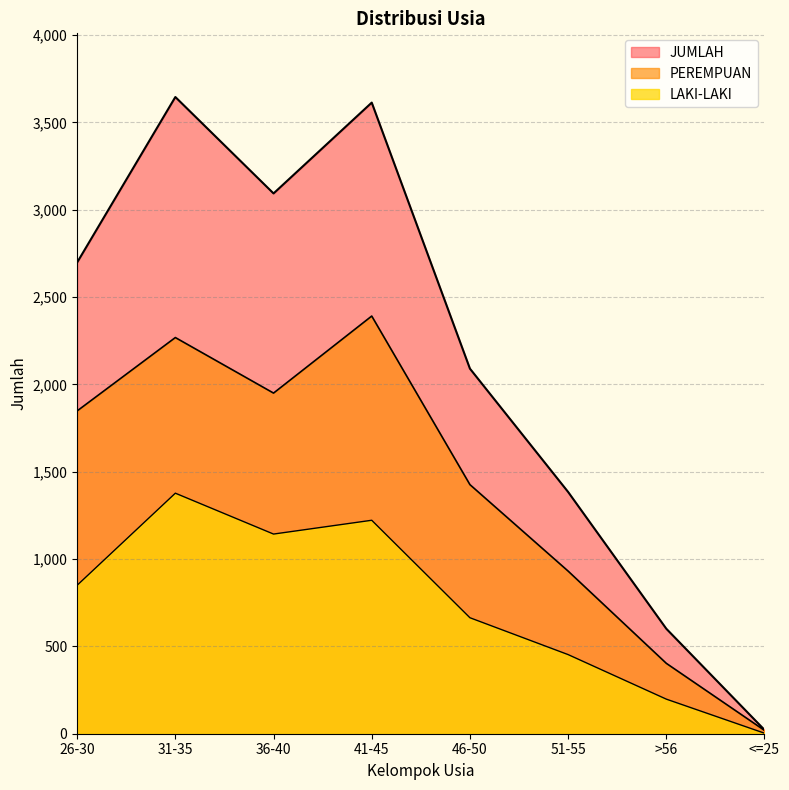

What is the difference between the JUMLAH values at <=25 and >56?

579